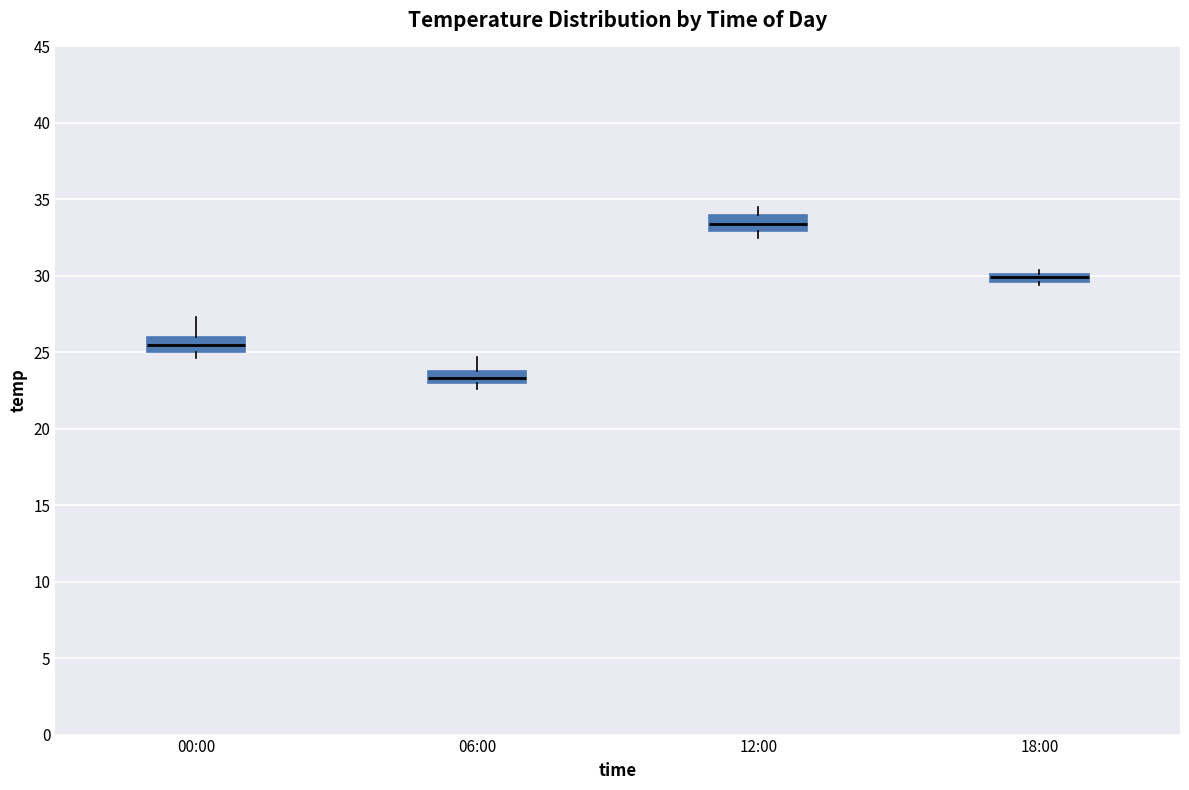

Where is the upper edge of the box for 12:00 on the y-axis? The values are not printed on the chart, so give them approximately, as read against the axis.

34.0